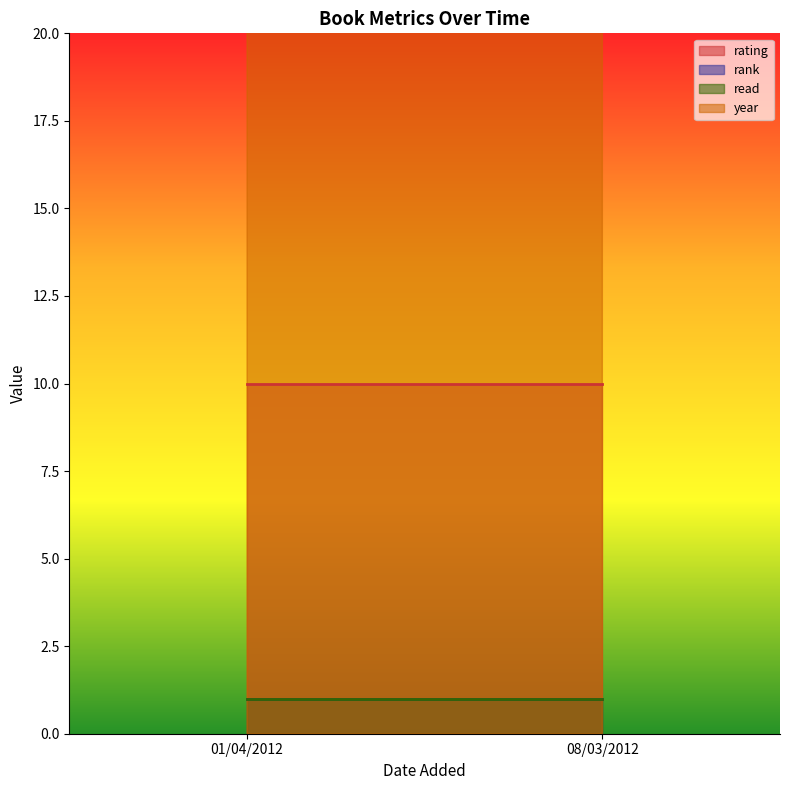

Rank the series by their maximum value, from highest to lowest.

year, rating, rank, read